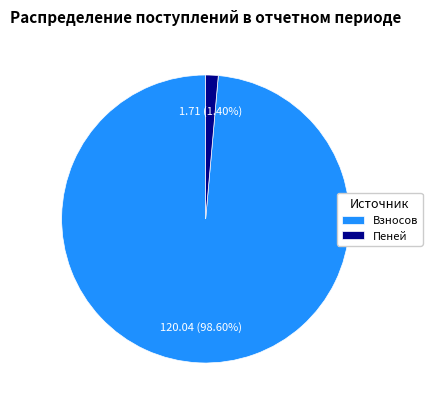

Which category has the biggest portion of the pie?

Взносов